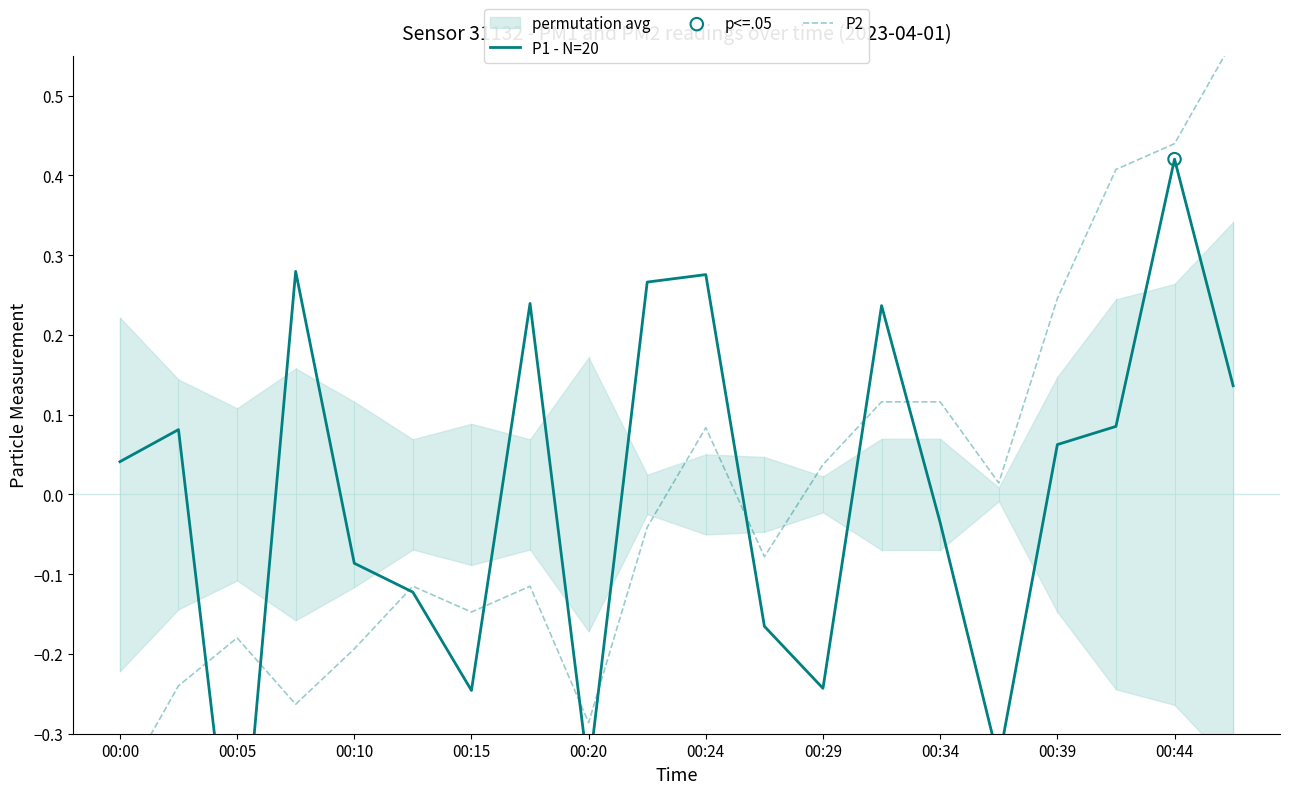

What is the total value across all series at 00:39?

0.3